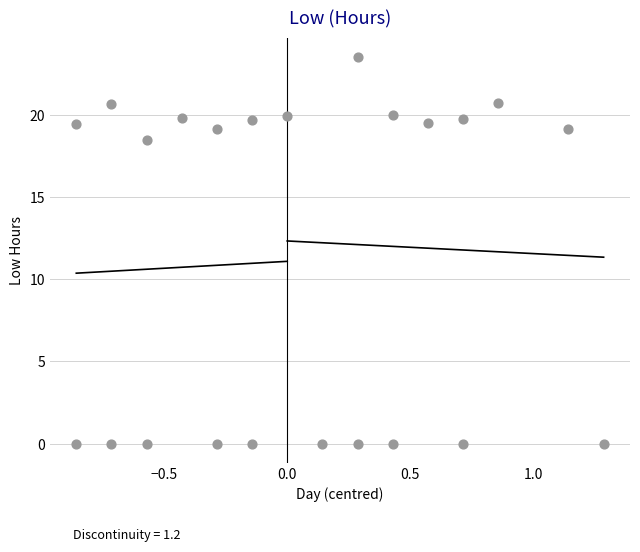

What Y value in the scatter plot is closest to 11?

18.5